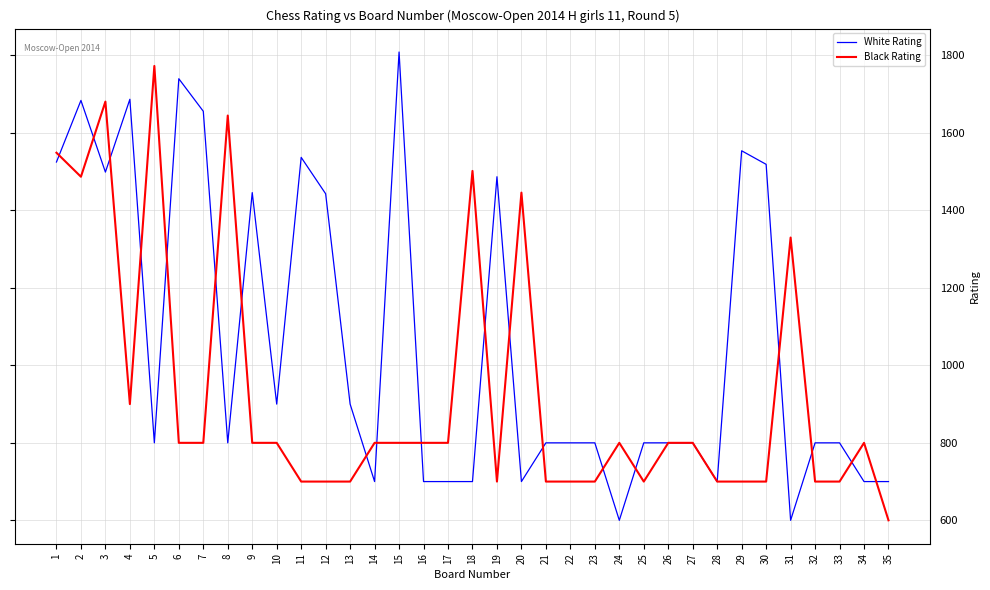

Is the value of Black Rating at 30 greater than the value of White Rating at 29?

No